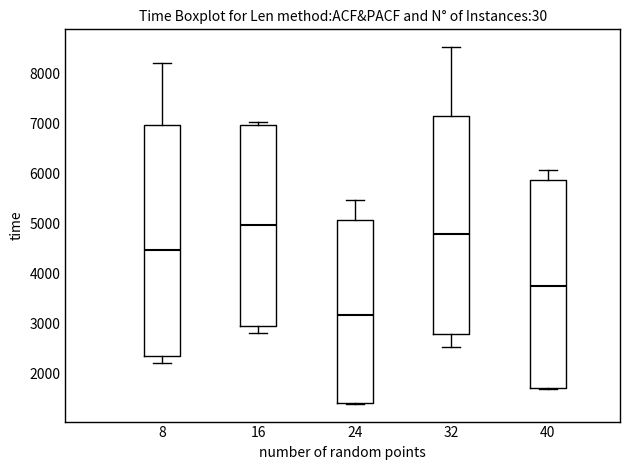

Reading left to right, transcribe this box plot: for each box, give where its median line is, the range the box spans, and where its two whiskers end, as read against the y-axis. The values are not printed on the chart, so give them approximately, as read against the axis.

8: median 4500, box 2300 to 7000, whiskers 2200 to 8200
16: median 5000, box 2900 to 7000, whiskers 2800 to 7000 (just above the box's upper edge)
24: median 3200, box 1400 to 5100, whiskers 1400 to 5500
32: median 4800, box 2800 to 7200, whiskers 2500 to 8500
40: median 3700, box 1700 to 5900, whiskers 1700 to 6100